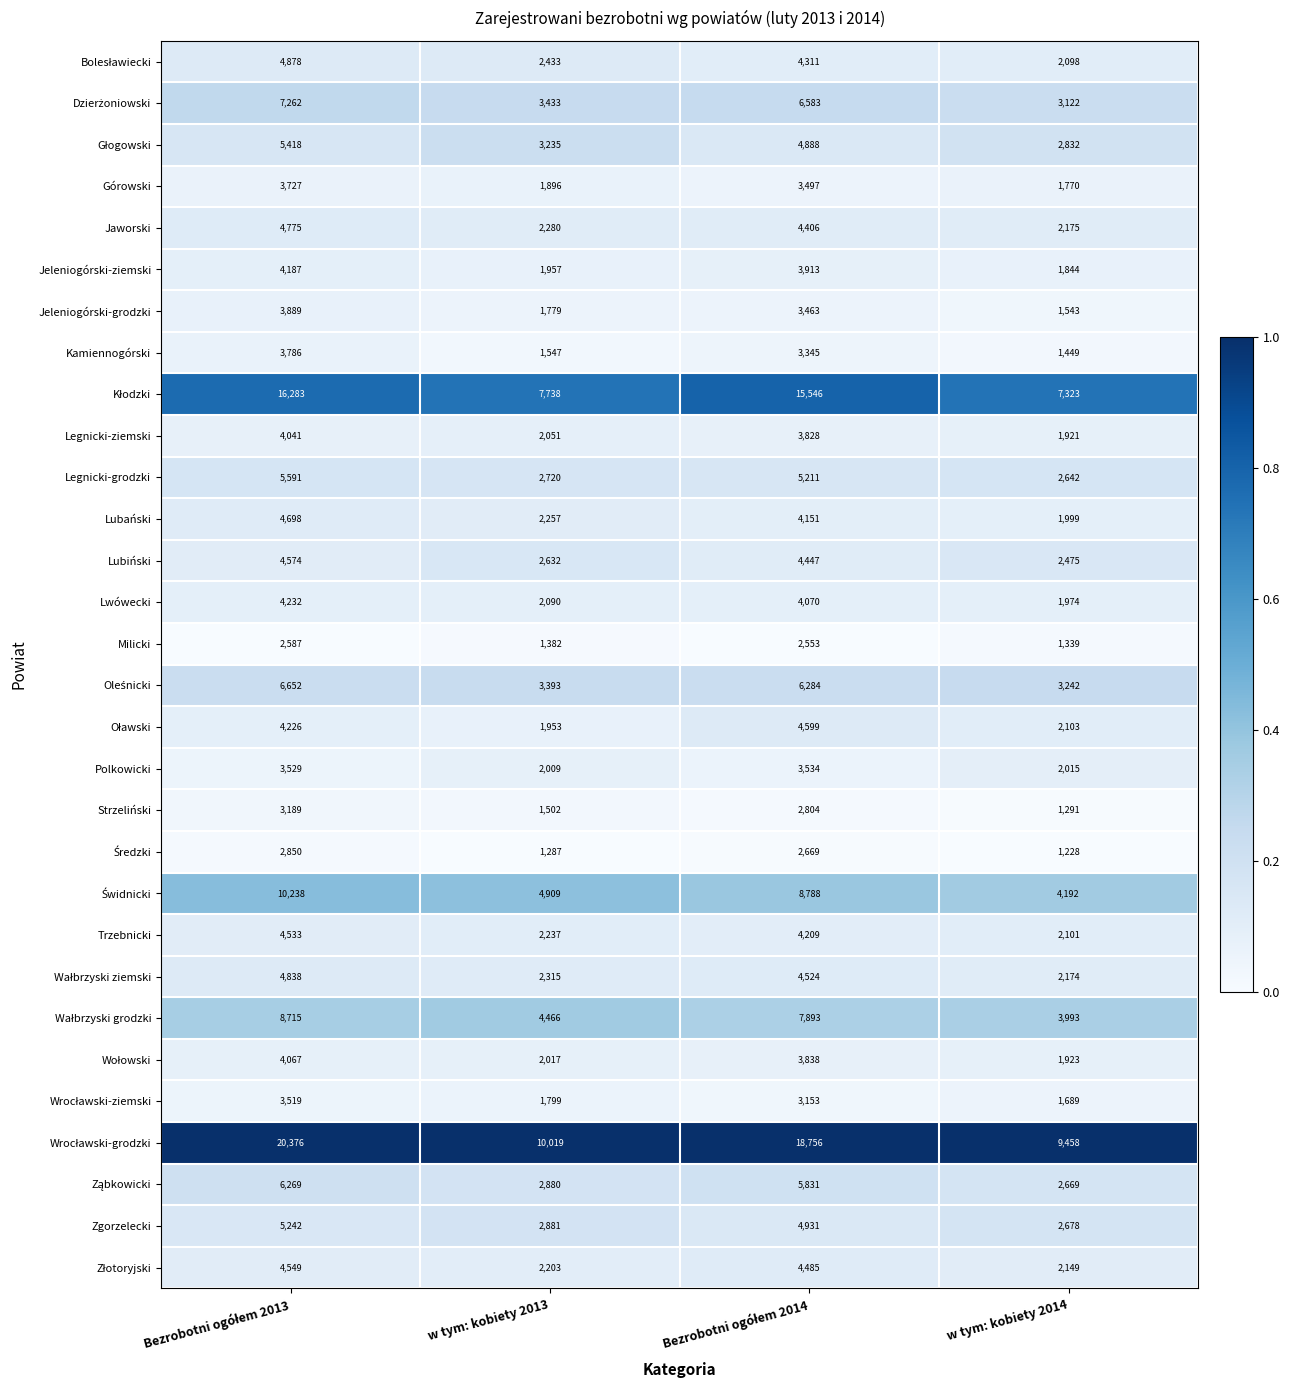

What is the sum of the Jaworski values at w tym: kobiety 2013 and w tym: kobiety 2014?

4455